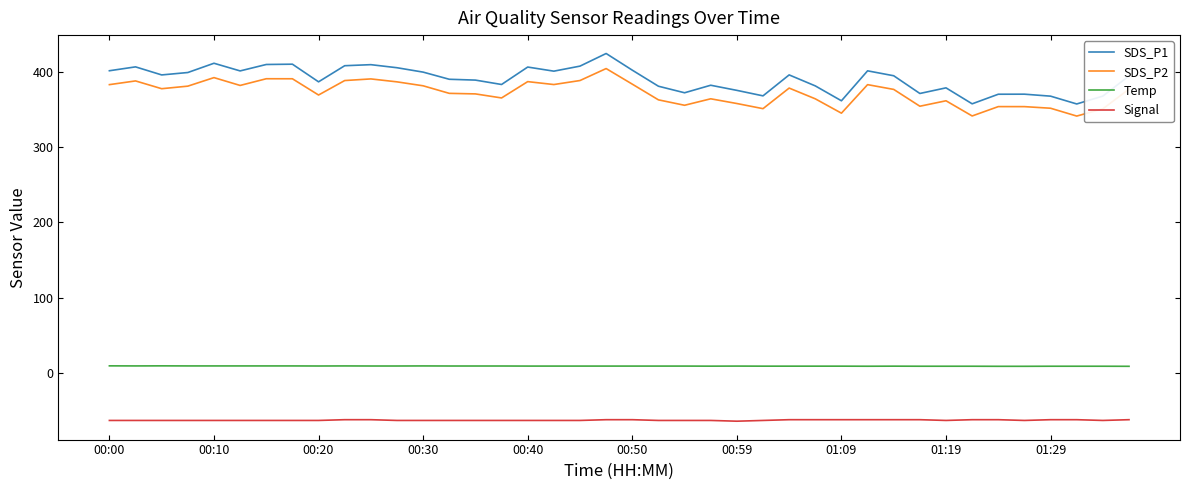

What is the greatest value displayed?

424.3